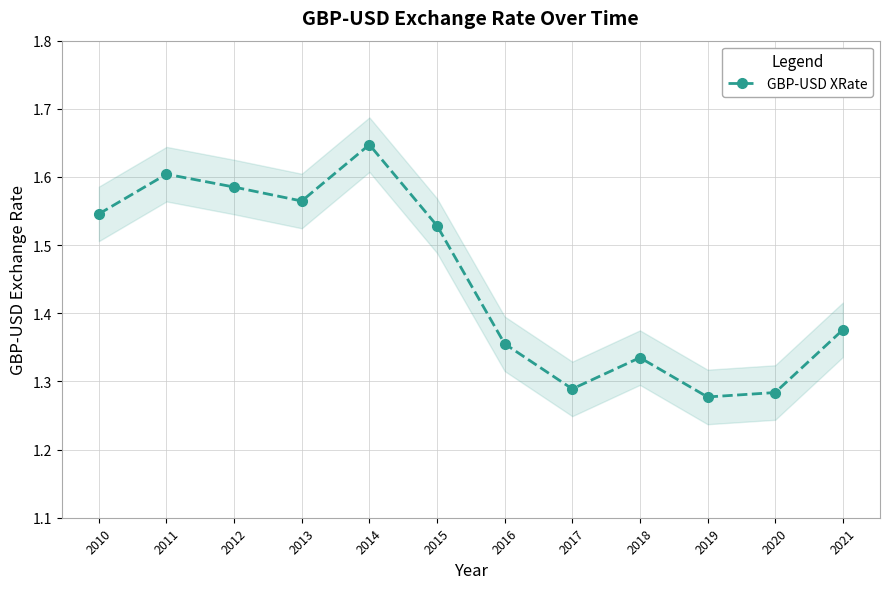

What is the value of the 3rd point from the left?

1.6